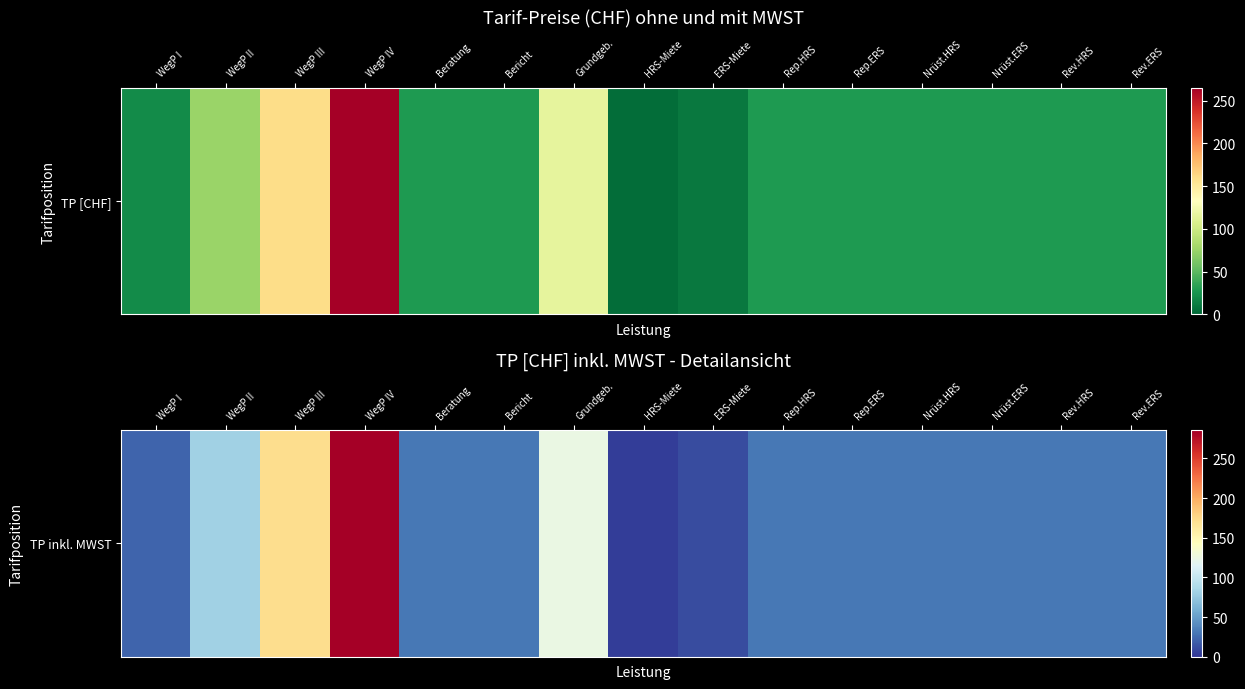

What is the sum of the values at WegP IV and Nrüst.ERS?

316.4